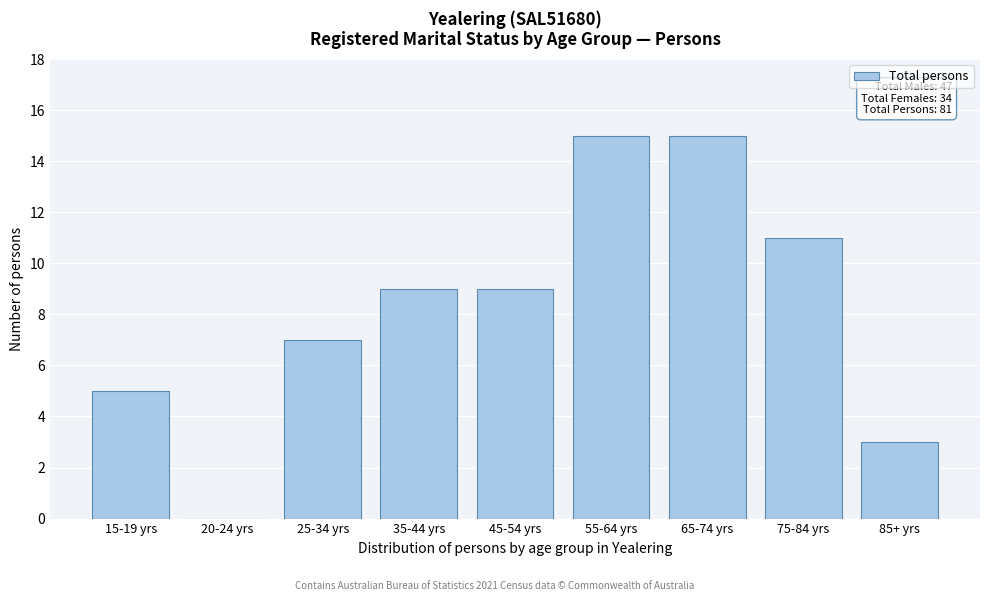

Reading left to right, list all the values displayed in this chart.

15-19 yrs=5	20-24 yrs=0	25-34 yrs=7	35-44 yrs=9	45-54 yrs=9	55-64 yrs=15	65-74 yrs=15	75-84 yrs=11	85+ yrs=3